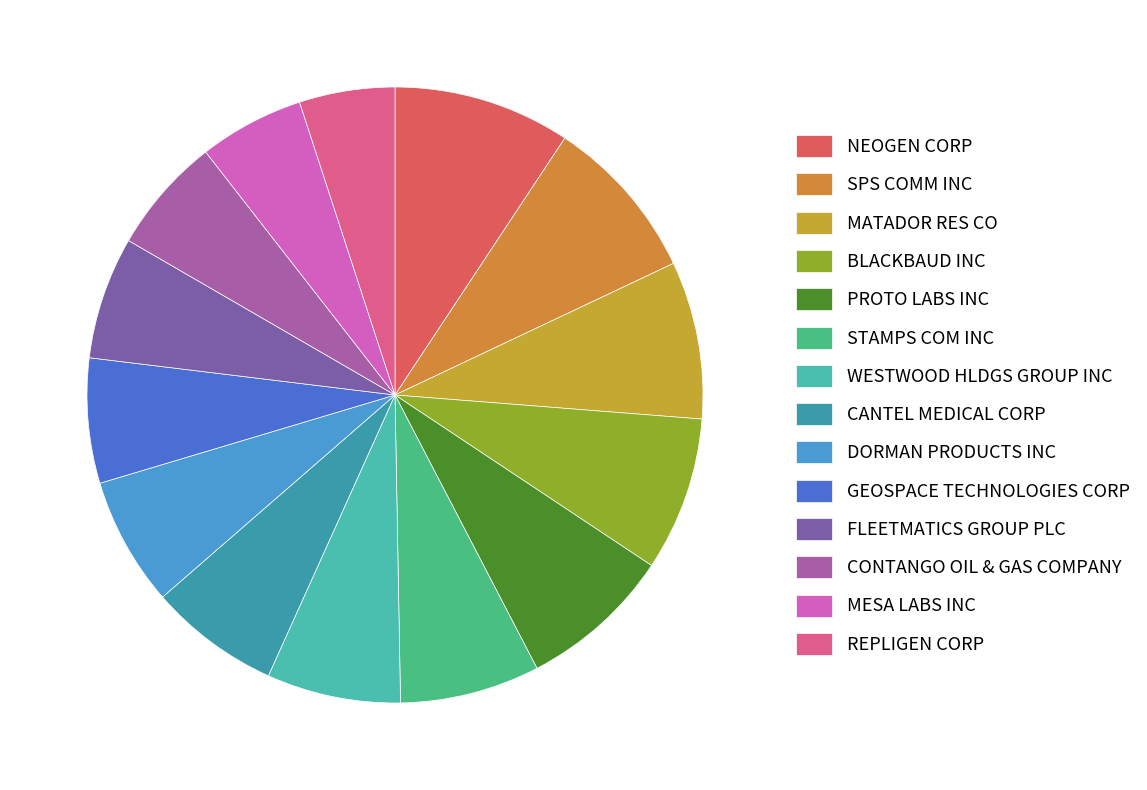

Does CONTANGO OIL & GAS COMPANY account for over 50% of the chart?

No